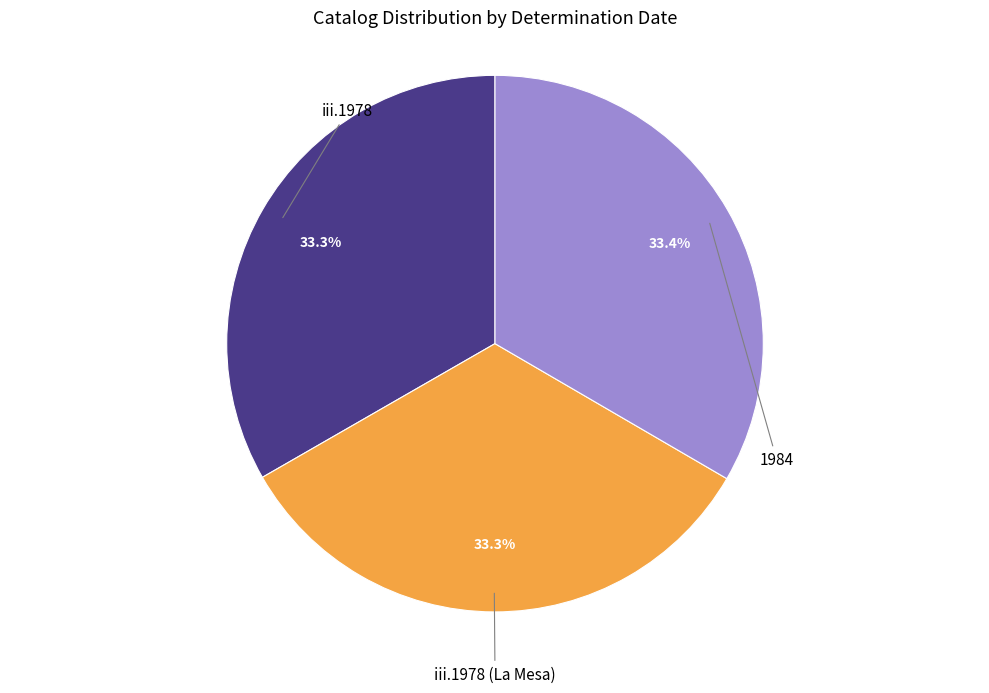

Does any single category account for the majority?

No